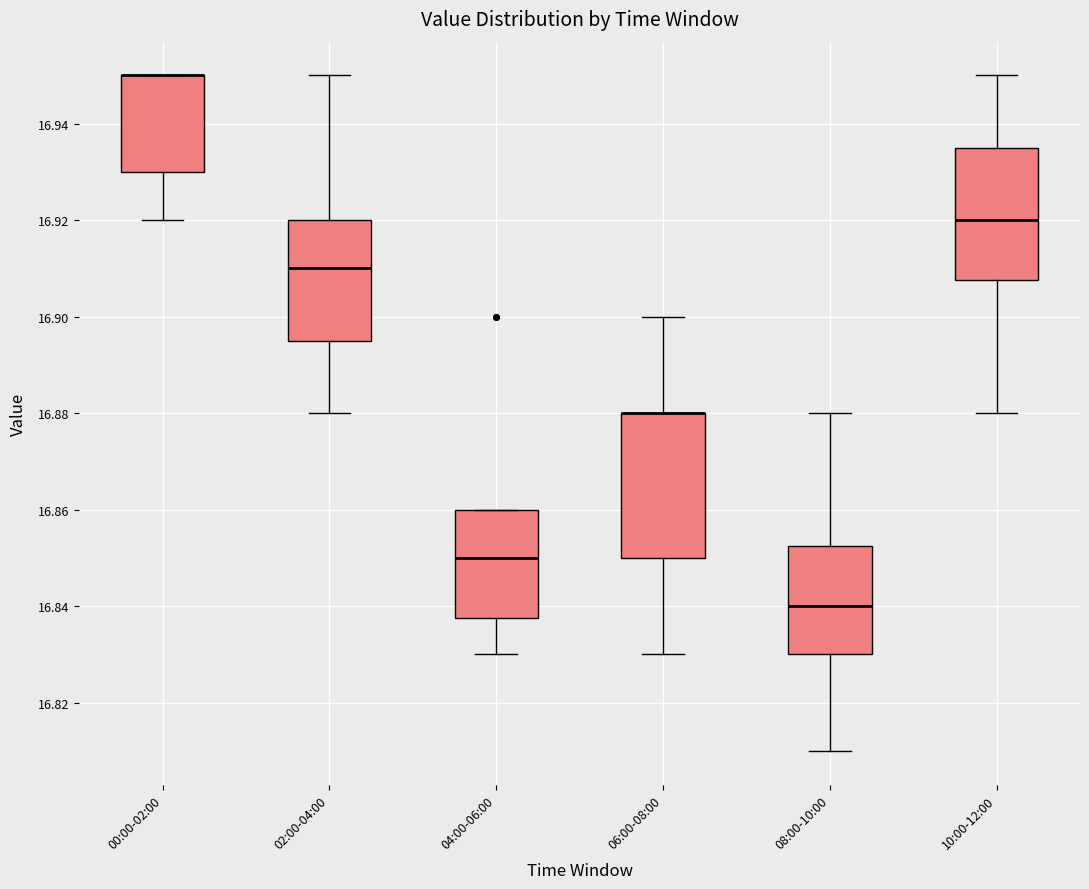

Where is the upper edge of the box for 10:00-12:00 on the y-axis? The values are not printed on the chart, so give them approximately, as read against the axis.

16.936